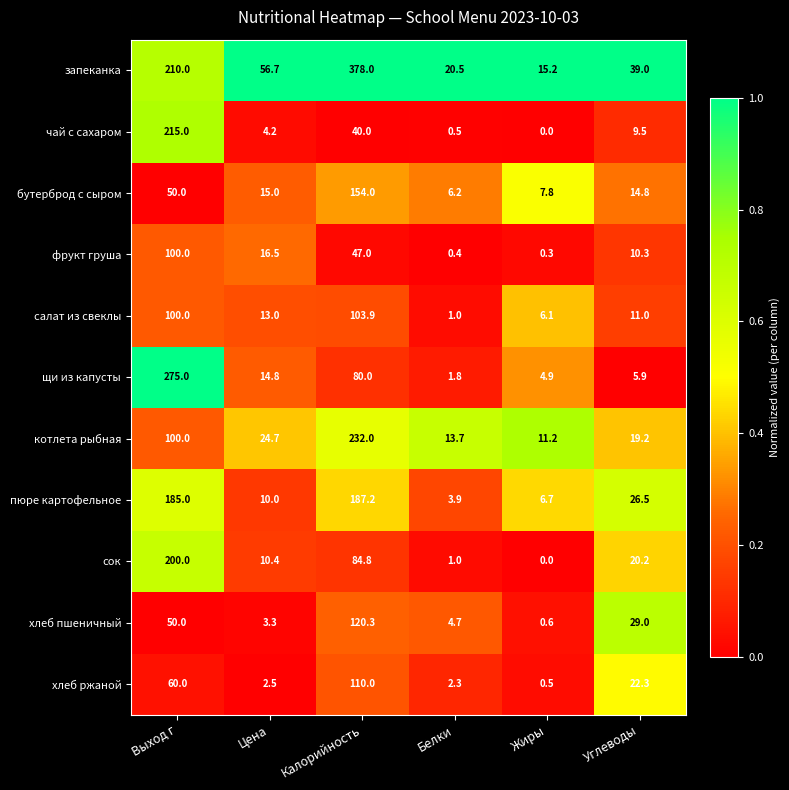

List the labels in order of котлета рыбная value, largest first.

Калорийность, Выход г, Цена, Углеводы, Белки, Жиры